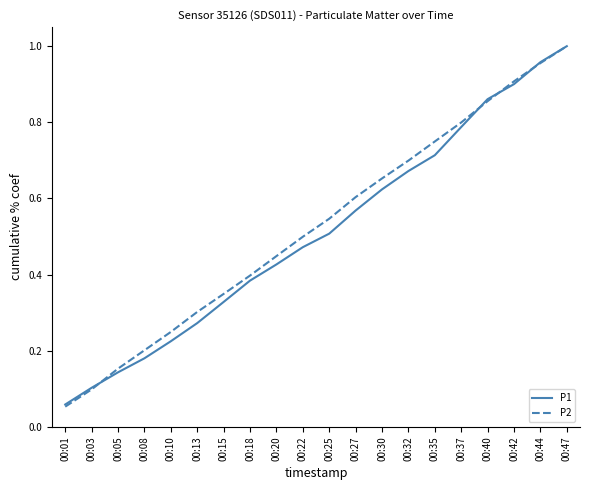

True or false: P1 has a value of 0.1 at 00:03.

True